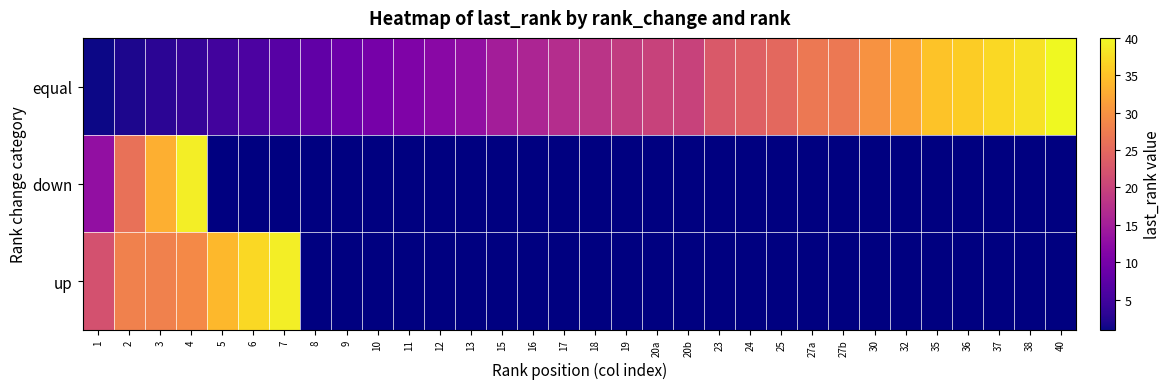

What is the highest value of the up series?

39.0